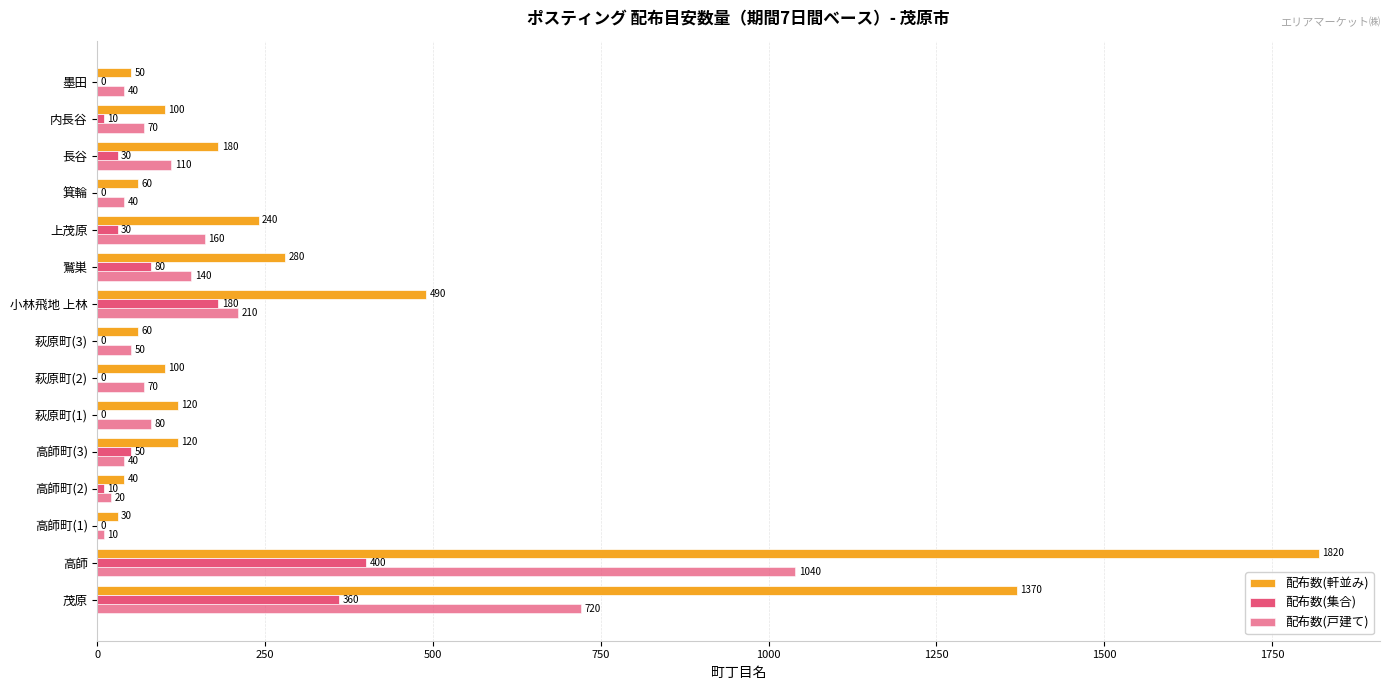

Reading right to left, extract all data points from this chart.

配布数(軒並み): 50	100	180	60	240	280	490	60	100	120	120	40	30	1820	1370
配布数(集合): 0	10	30	0	30	80	180	0	0	0	50	10	0	400	360
配布数(戸建て): 40	70	110	40	160	140	210	50	70	80	40	20	10	1040	720